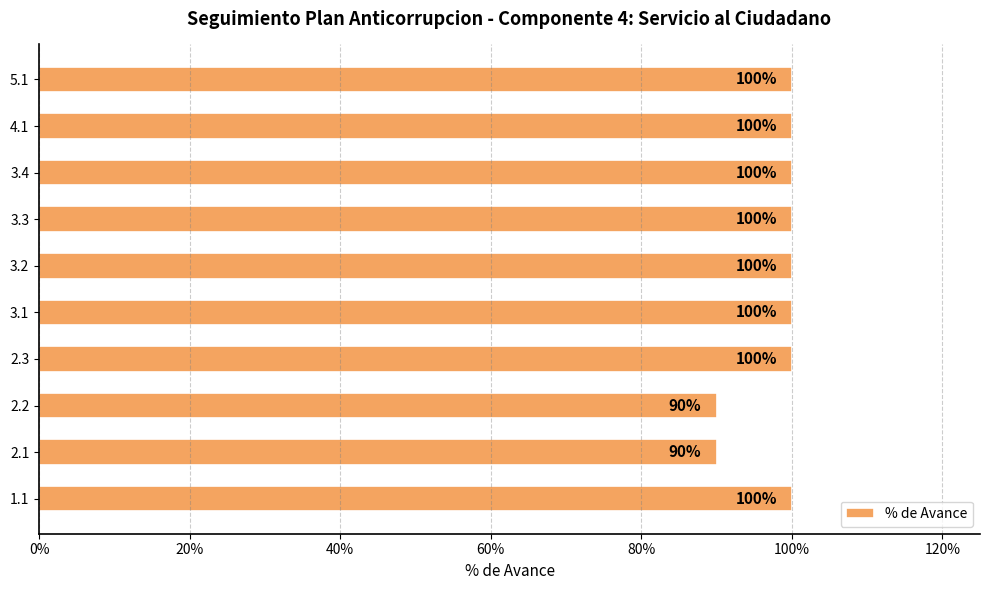

Are the bars horizontal?

Yes